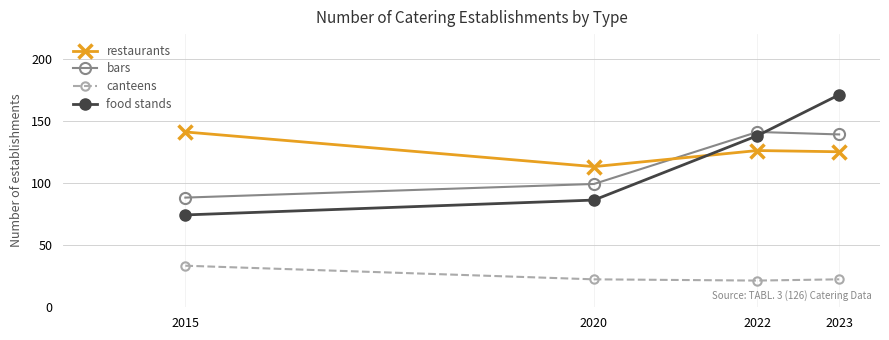

Reading left to right, transcribe all the data shown in this chart.

restaurants: 141	113	126	125
bars: 88	99	141	139
canteens: 33	22	21	22
food stands: 74	86	138	171